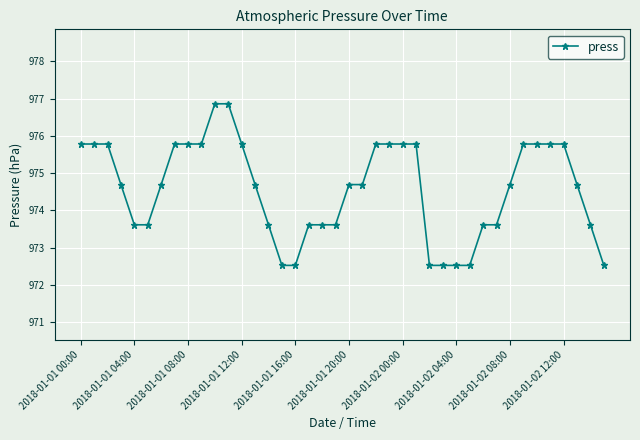

What is the difference between the maximum and minimum values?

4.3